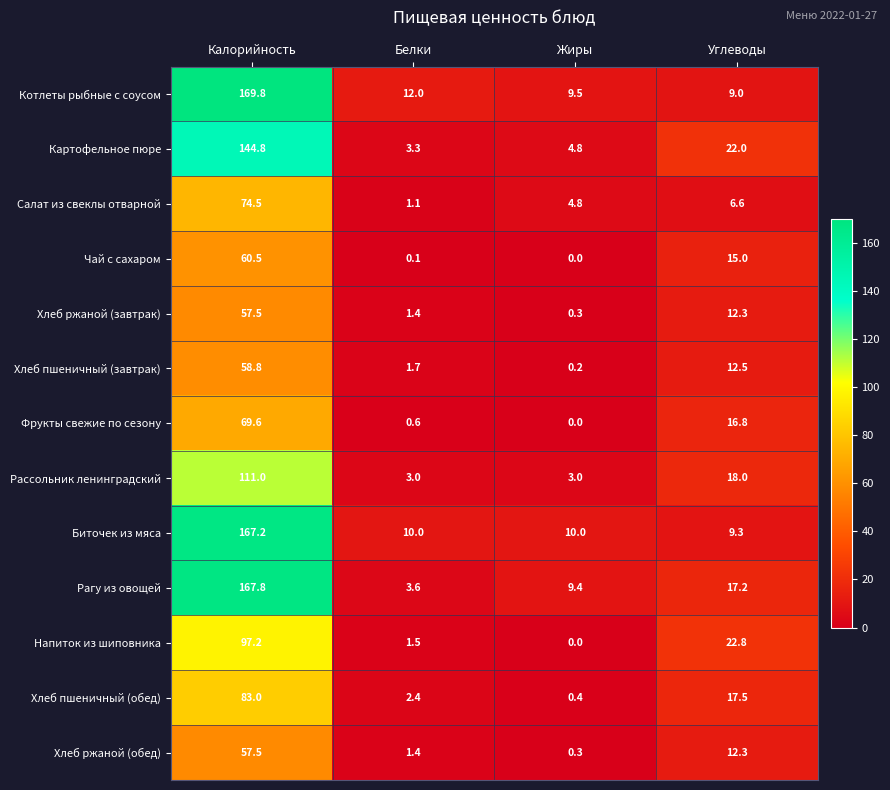

Is it true that Котлеты рыбные с соусом equals 3.9 at Белки?

False